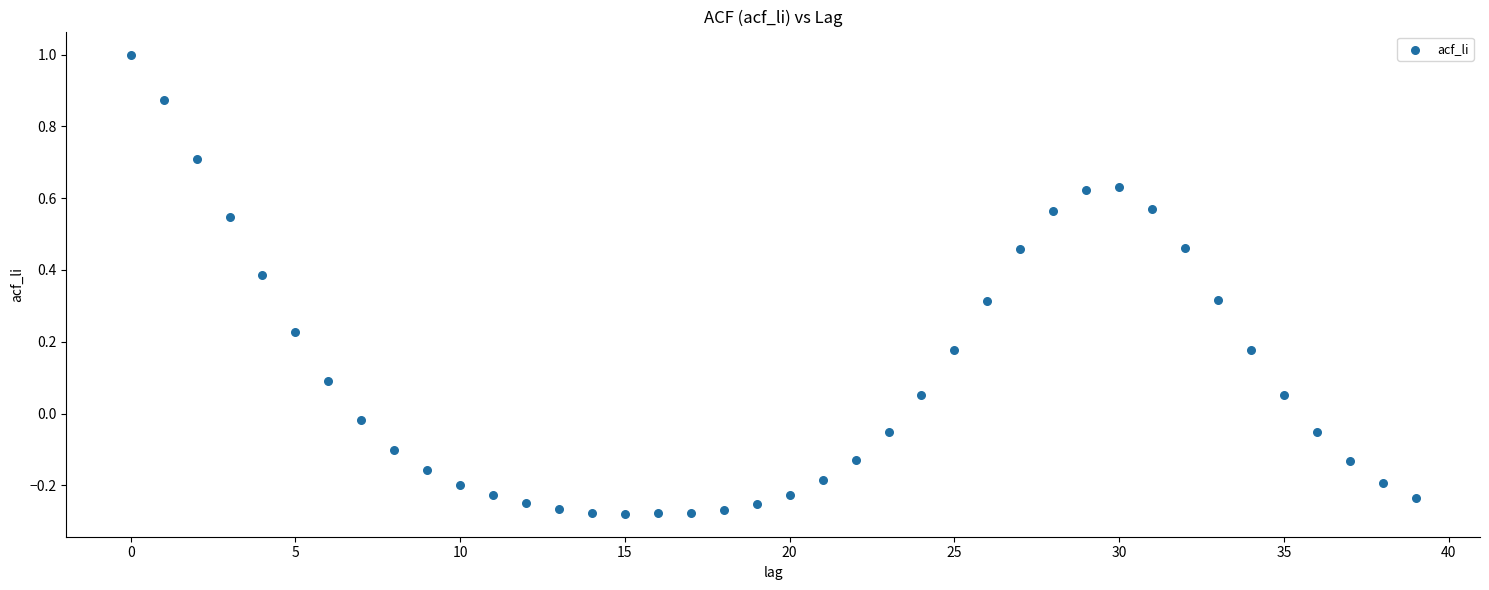

What is the range of Y values (max minus min)?

1.3